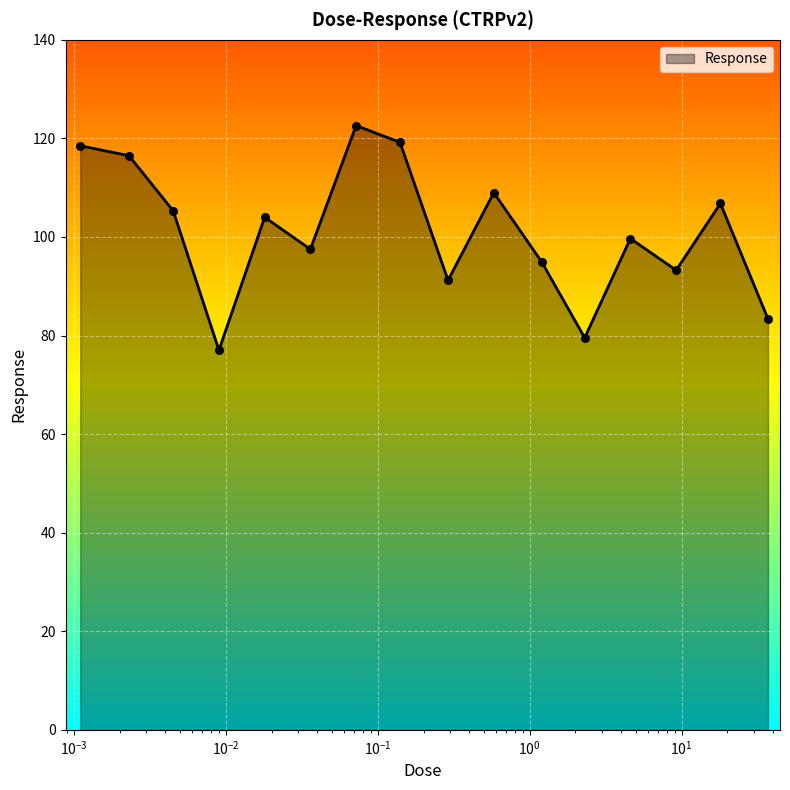

What is the maximum value shown in the chart?

122.6